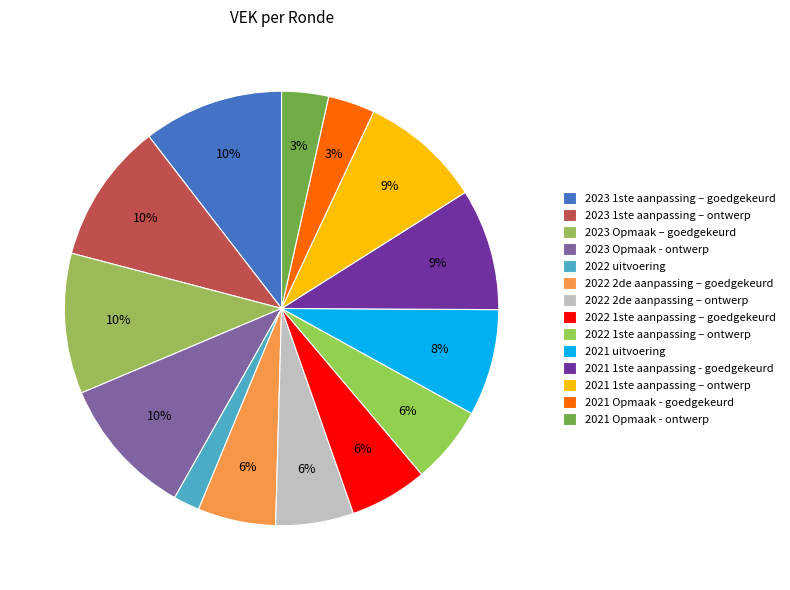

What percentage is the 2022 1ste aanpassing – ontwerp slice, to the nearest percent?

6%